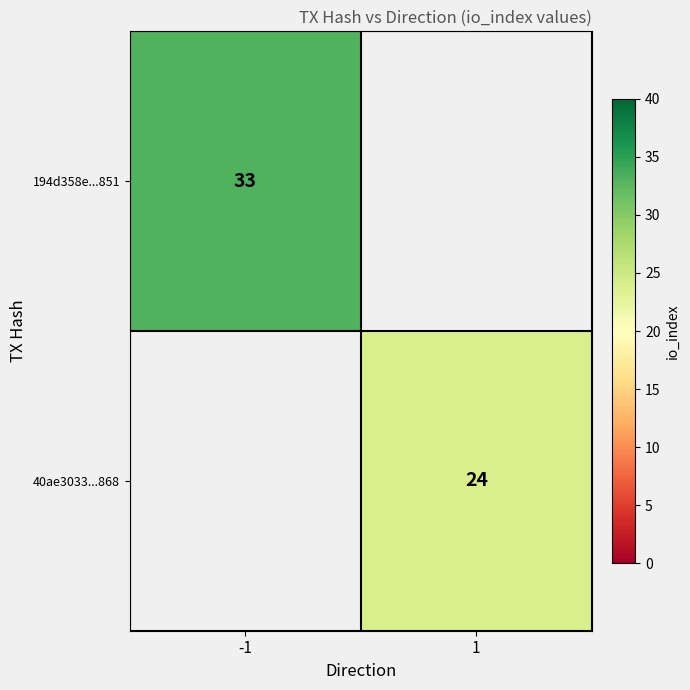

Is it true that 40ae3033...868 equals 43 at 1?

False